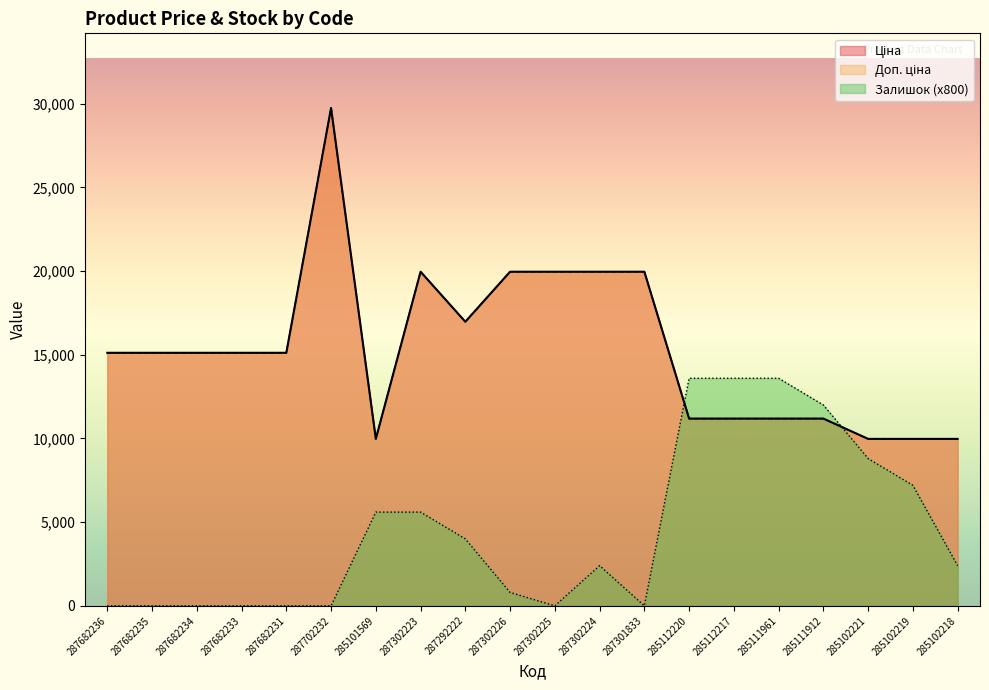

What is the total value across all series at 287682231?

30240.0